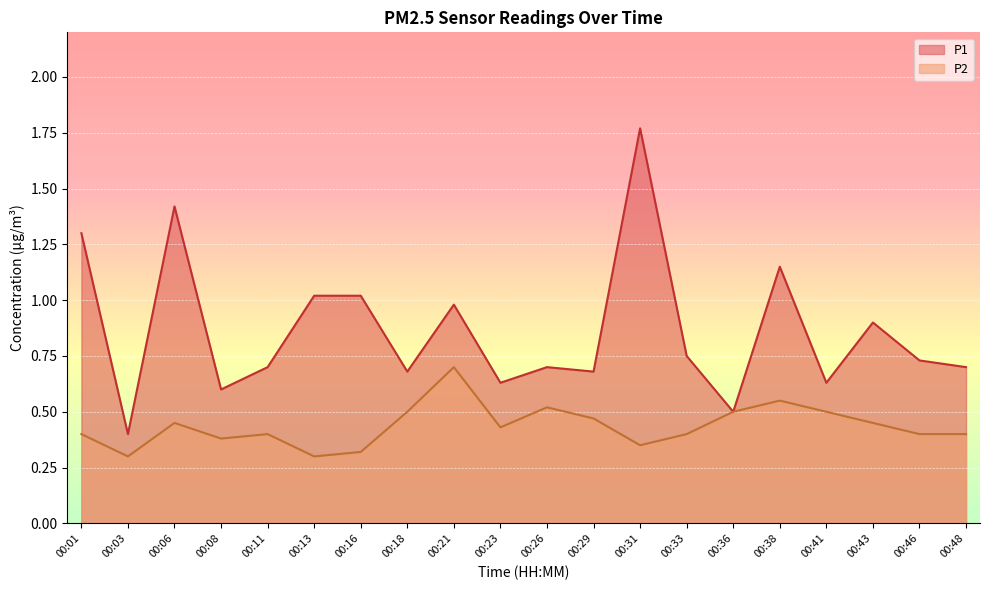

Reading left to right, transcribe all the data shown in this chart.

P1: 1.3	0.4	1.4	0.6	0.7	1.0	1.0	0.7	1.0	0.6	0.7	0.7	1.8	0.8	0.5	1.1	0.6	0.9	0.7	0.7
P2: 0.4	0.3	0.5	0.4	0.4	0.3	0.3	0.5	0.7	0.4	0.5	0.5	0.3	0.4	0.5	0.6	0.5	0.5	0.4	0.4